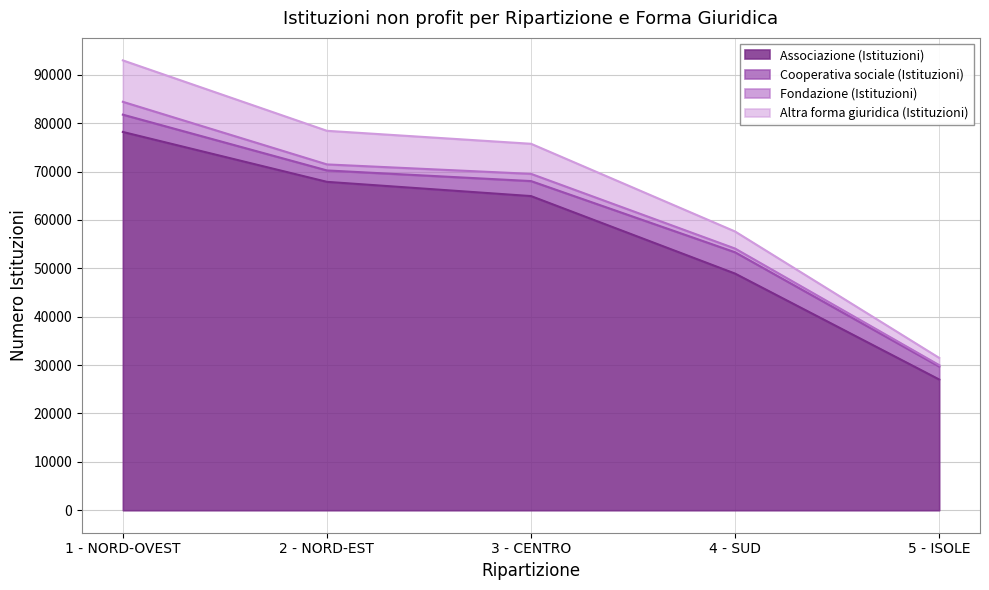

Rank the categories by Associazione (Istituzioni) value from highest to lowest.

1 - NORD-OVEST, 2 - NORD-EST, 3 - CENTRO, 4 - SUD, 5 - ISOLE